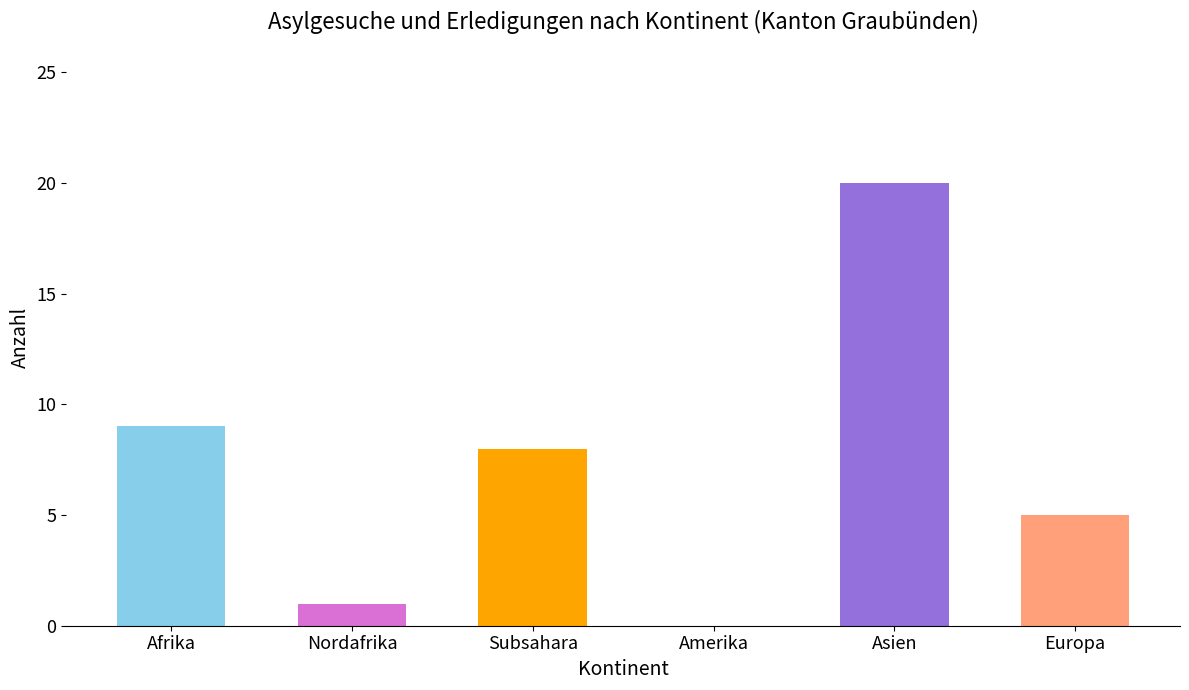

Reading left to right, transcribe all the data shown in this chart.

Afrika=9	Nordafrika=1	Subsahara=8	Amerika=0	Asien=20	Europa=5